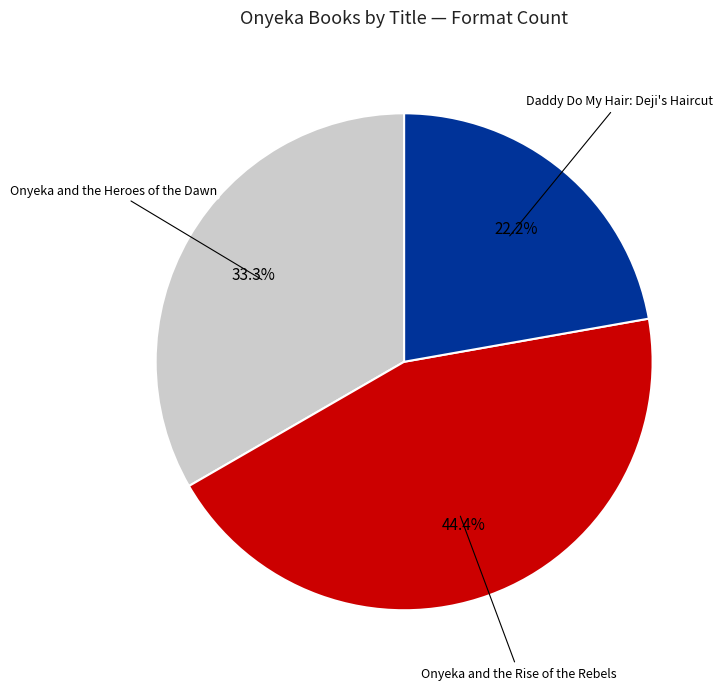

Is there a majority slice in this chart?

No